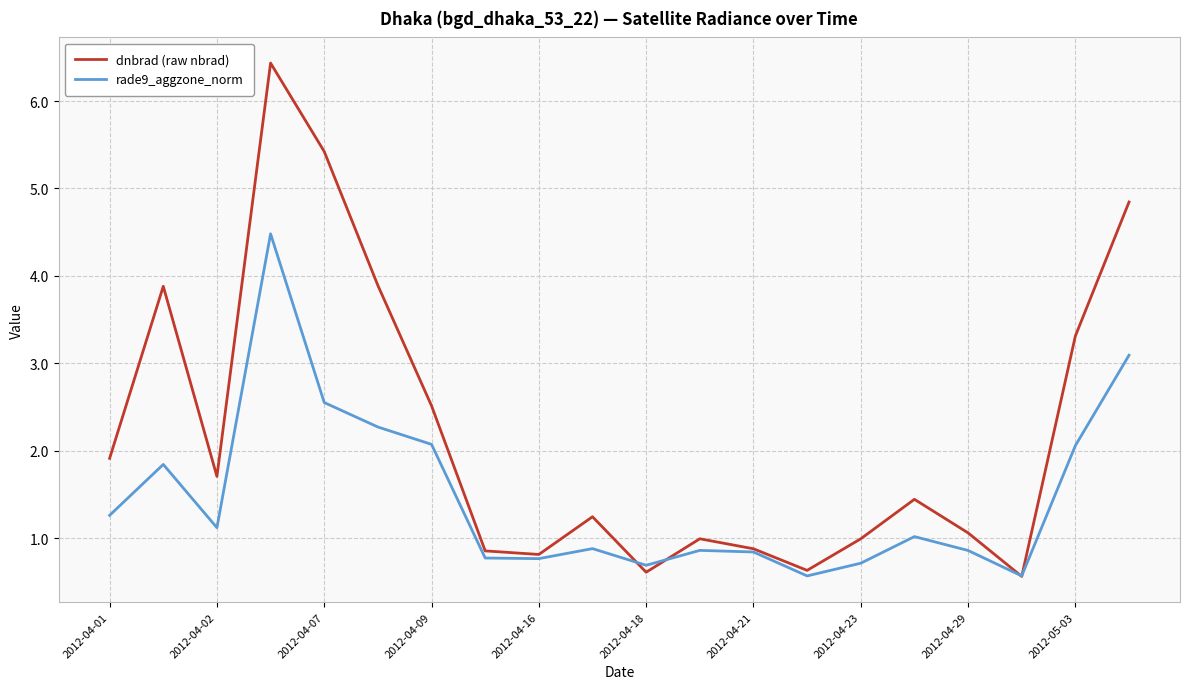

What is the minimum value shown in the chart?

0.6